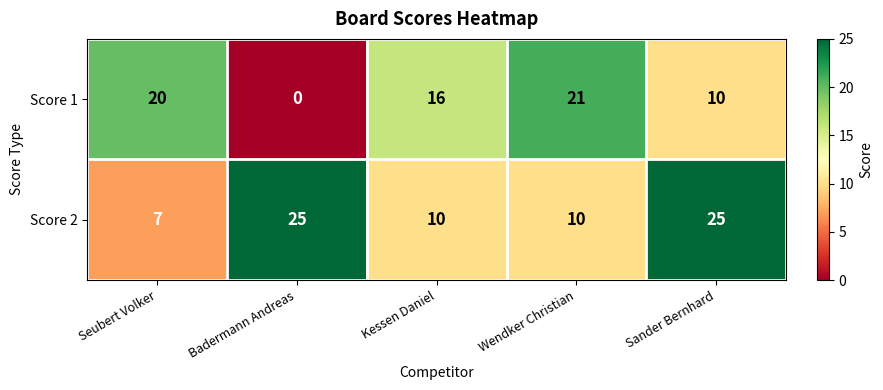

List the series in order of their overall mean, highest first.

Score 2, Score 1